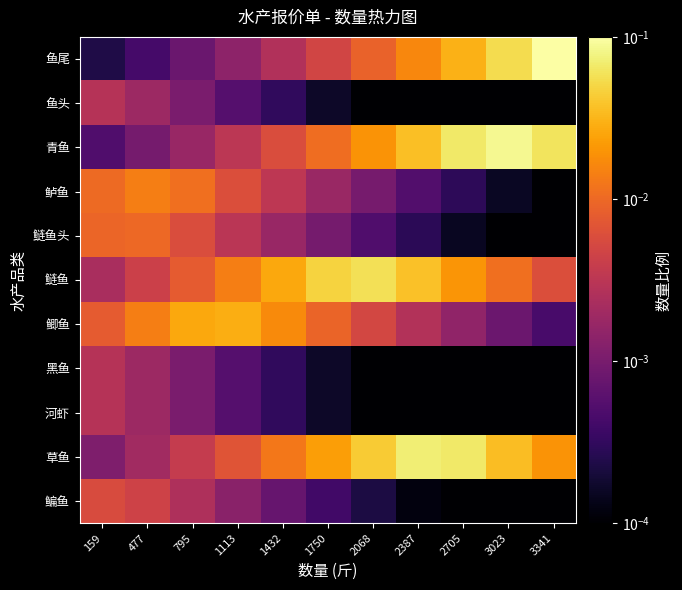

List the series in order of their peak value, lowest first.

河虾, 黑鱼, 鱼头, 鳊鱼, 鲢鱼头, 鲈鱼, 鲫鱼, 鲢鱼, 草鱼, 青鱼, 鱼尾